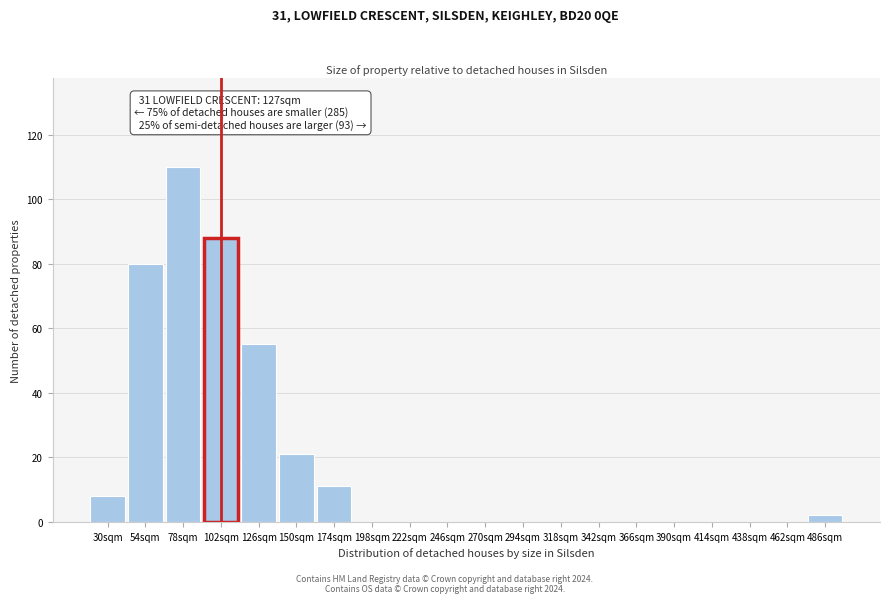

Reading left to right, transcribe all the data shown in this chart.

30sqm=8	54sqm=80	78sqm=110	102sqm=88	126sqm=55	150sqm=21	174sqm=11	198sqm=0	222sqm=0	246sqm=0	270sqm=0	294sqm=0	318sqm=0	342sqm=0	366sqm=0	390sqm=0	414sqm=0	438sqm=0	462sqm=0	486sqm=2